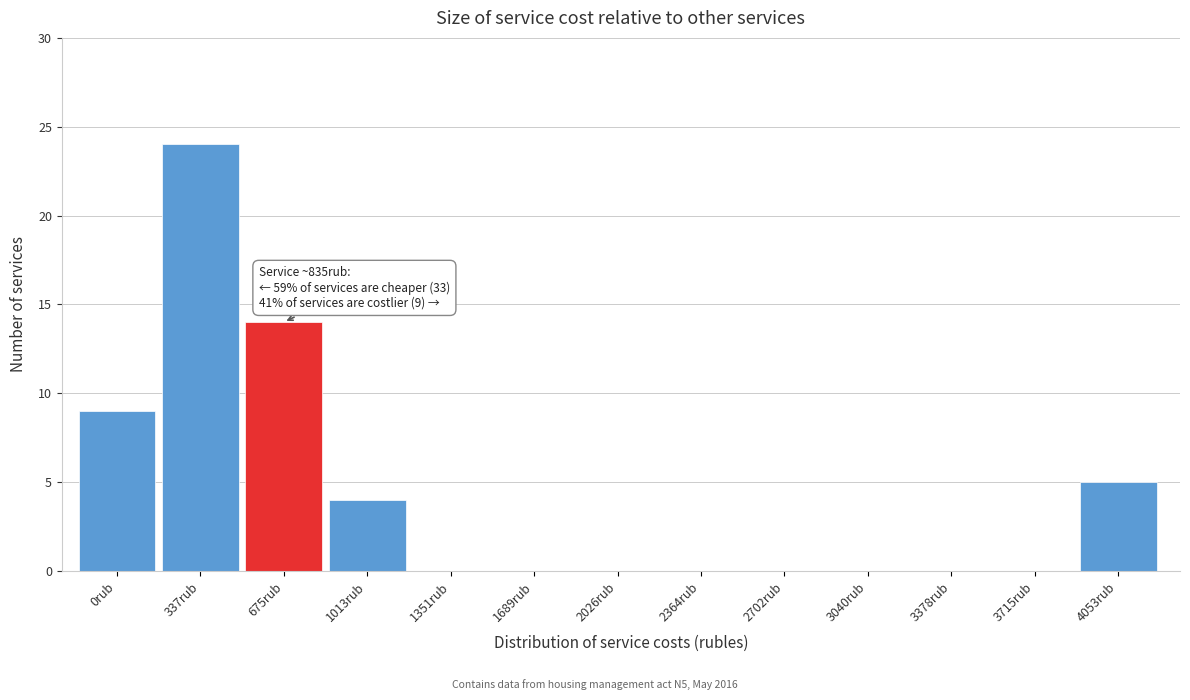

Reading left to right, what are all the values shown in this chart?

0rub=9	337rub=24	675rub=14	1013rub=4	1351rub=0	1689rub=0	2026rub=0	2364rub=0	2702rub=0	3040rub=0	3378rub=0	3715rub=0	4053rub=5